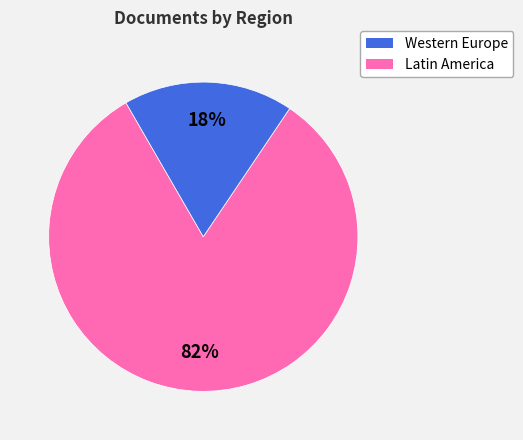

How many slices are in this pie chart?

2